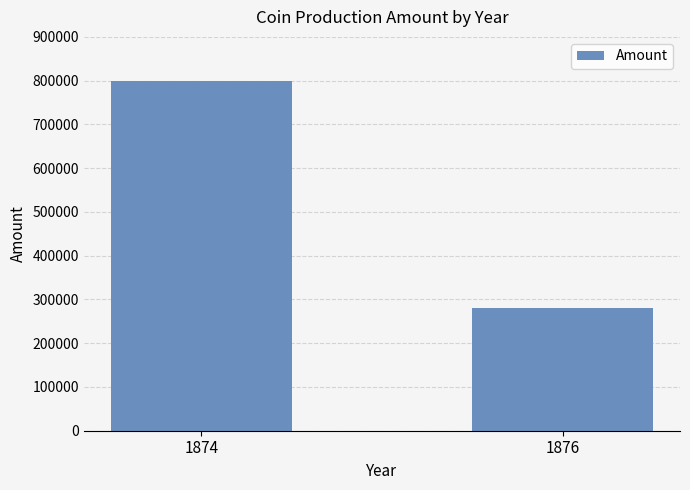

List the labels in order of value, smallest first.

1876, 1874